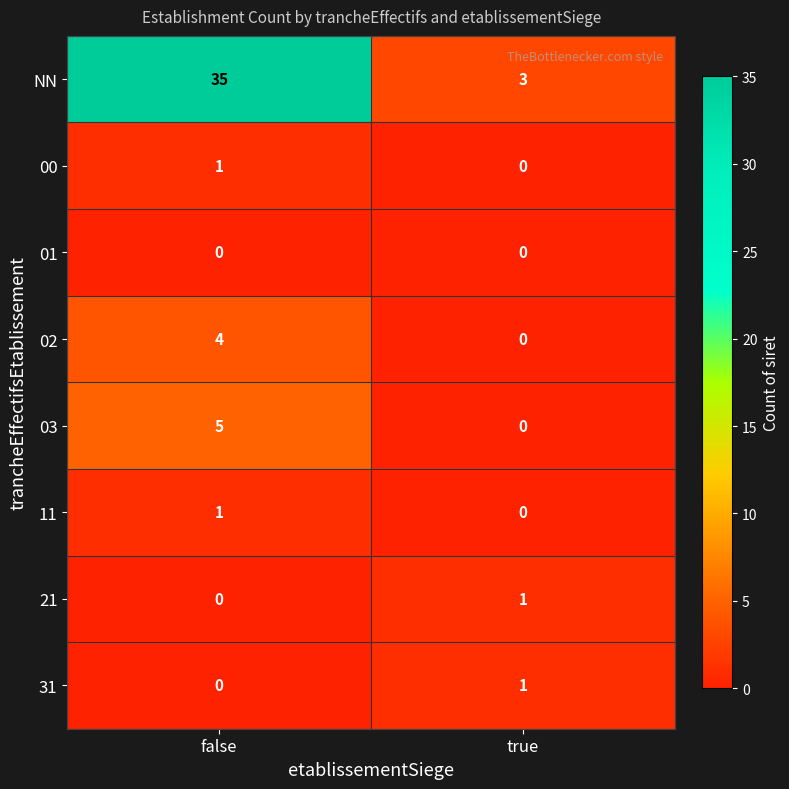

Reading left to right, extract all data points from this chart.

NN: 35	3
00: 1	0
01: 0	0
02: 4	0
03: 5	0
11: 1	0
21: 0	1
31: 0	1